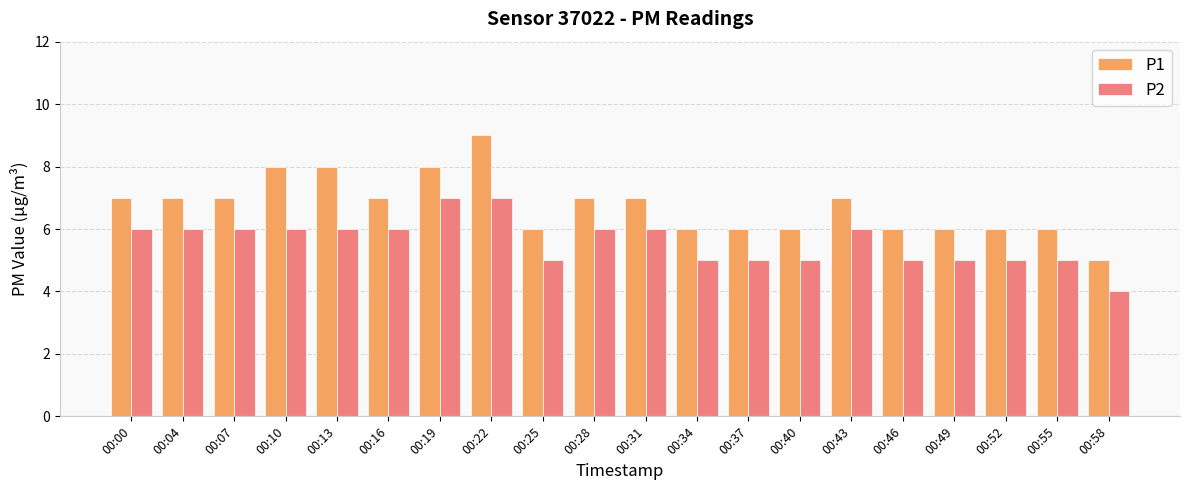

At 00:25, list the series in order from largest to smallest.

P1, P2